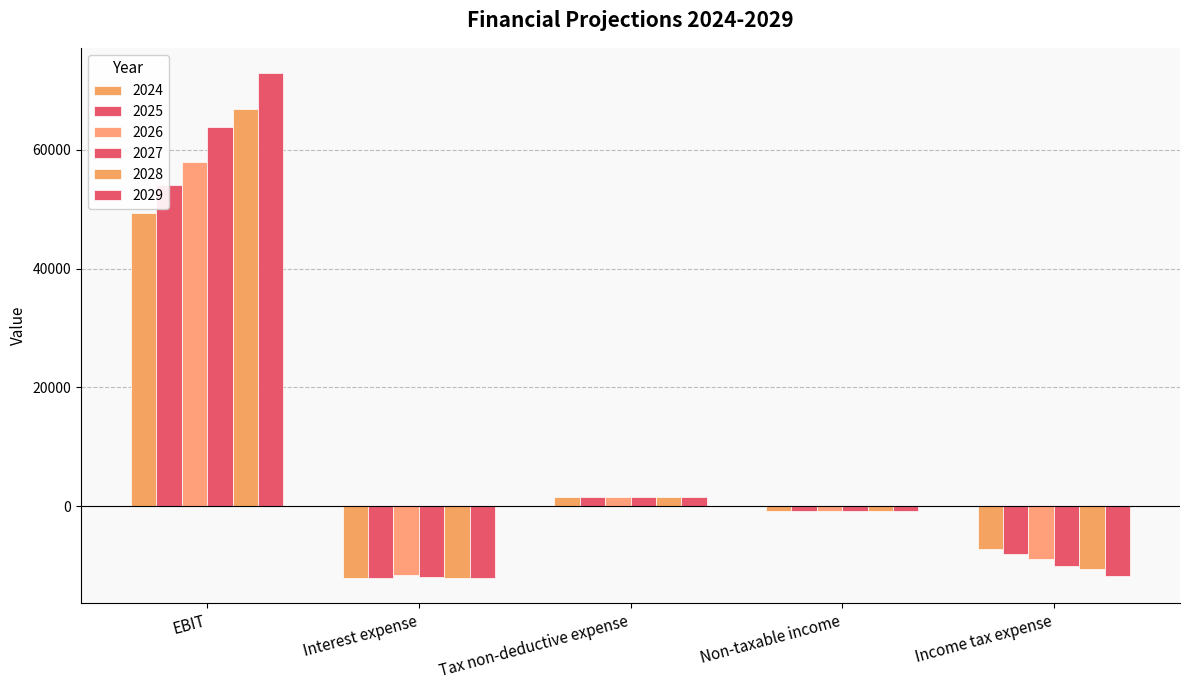

How many negative values does the 2026 series have?

3